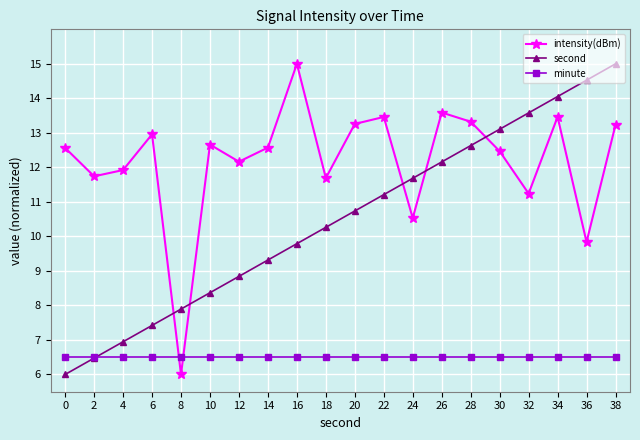

True or false: intensity(dBm) has more than 0 interior local peaks.

True